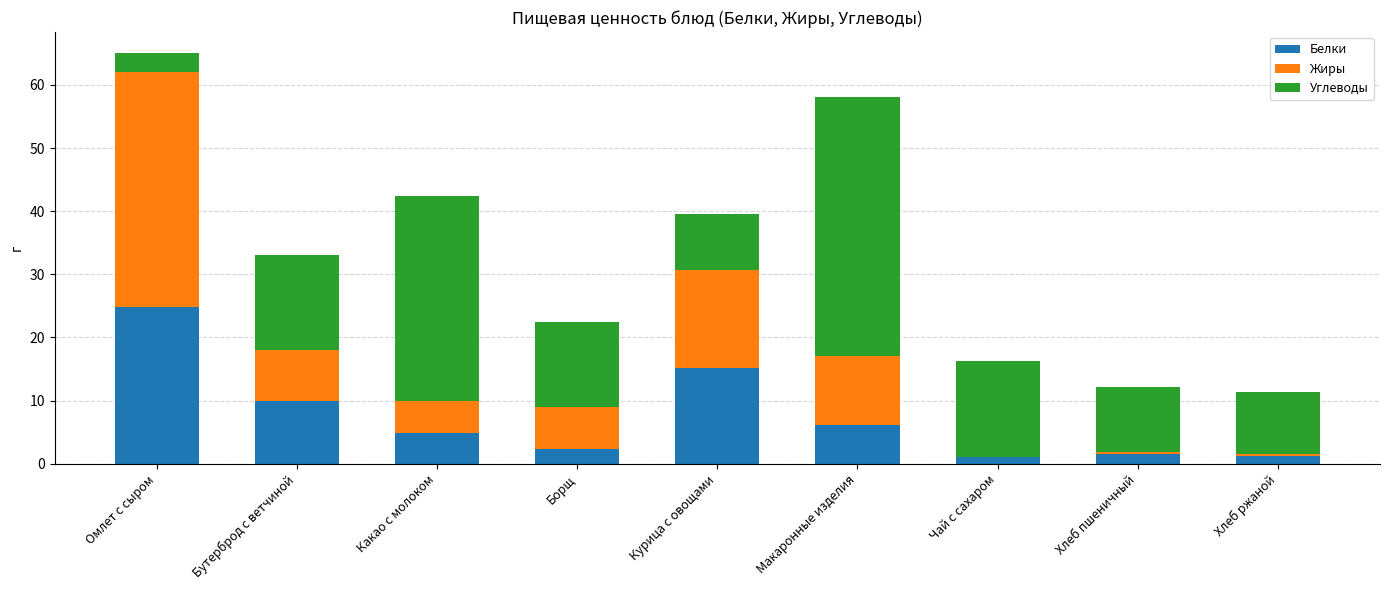

What is the maximum value for Белки?

24.8